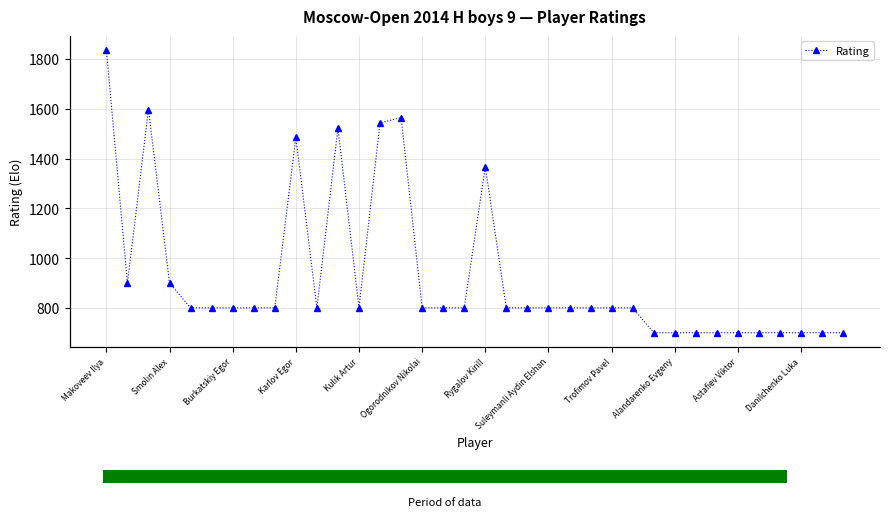

What is the average value?

925